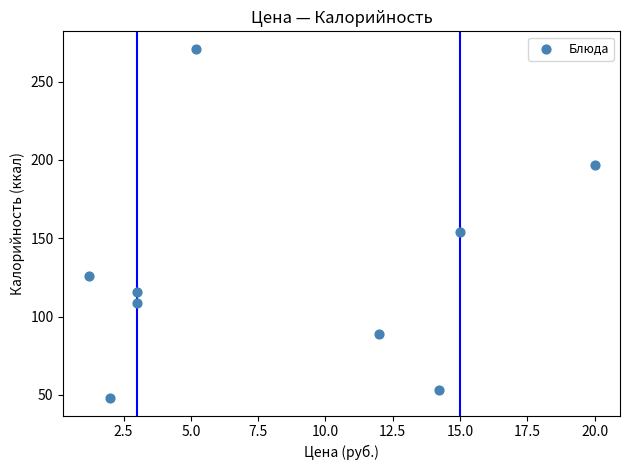

What is the average Y value?

129